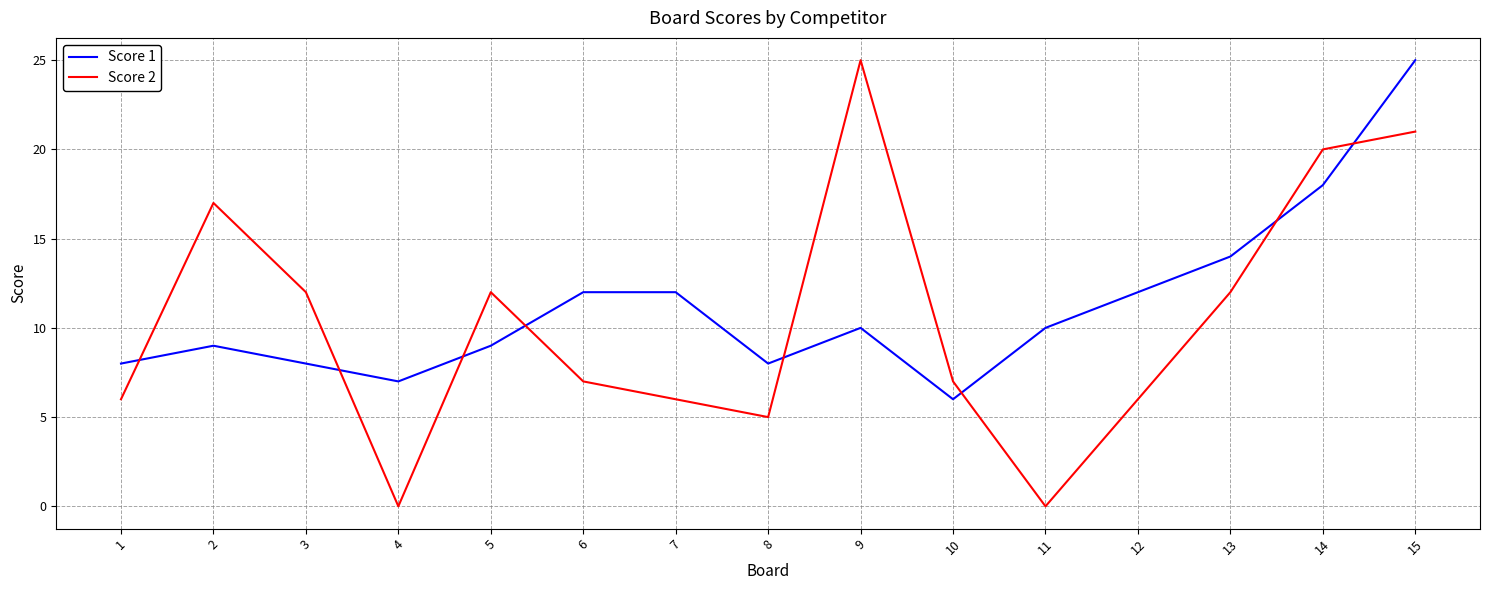

Between which two adjacent categories do Score 1 and Score 2 first intersect?

1 and 2